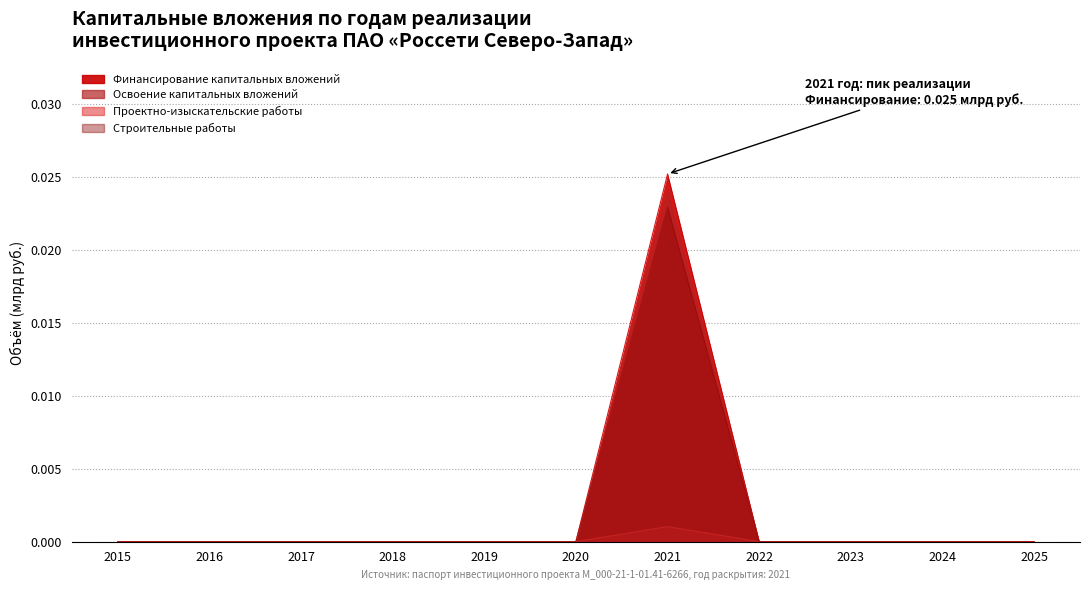

Count the Освоение капитальных вложений values in the range 0 to 1.

11